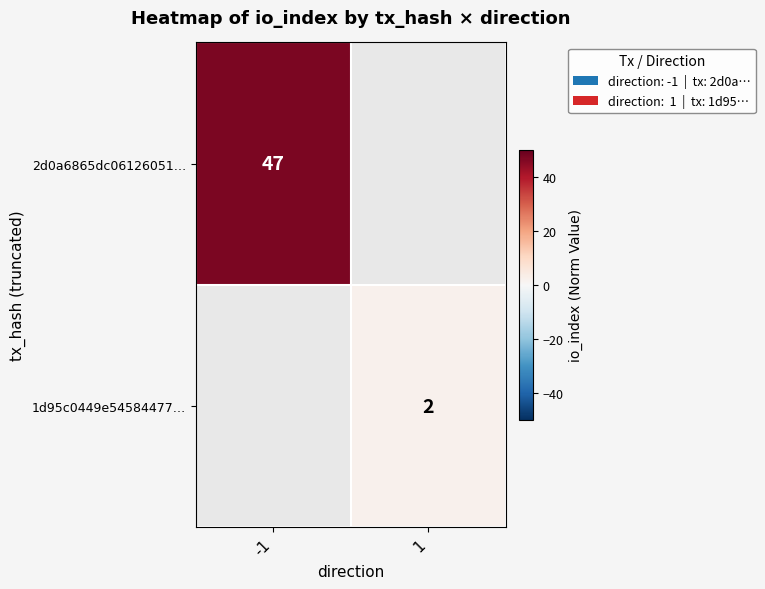

How many data points does each series have?

2